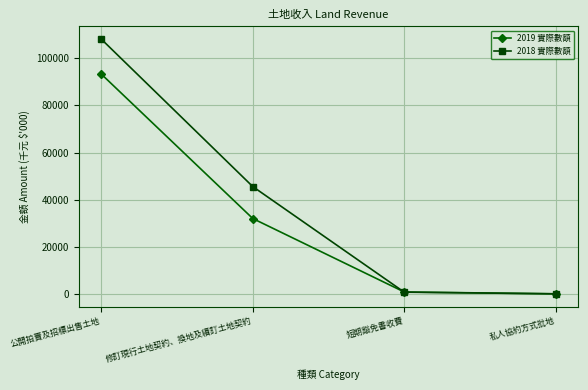

Which series has the largest range (max minus min)?

2018 實際數額